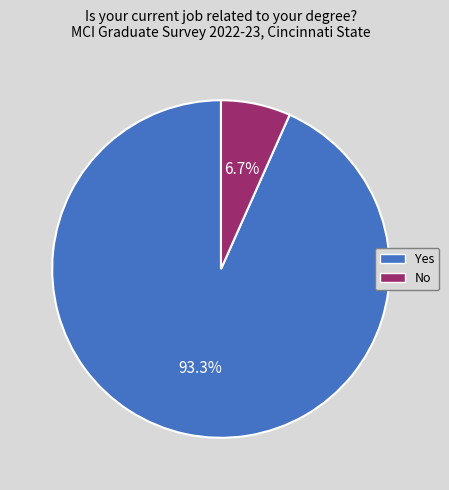

What is the ratio of the value at No to the value at Yes?

0.1